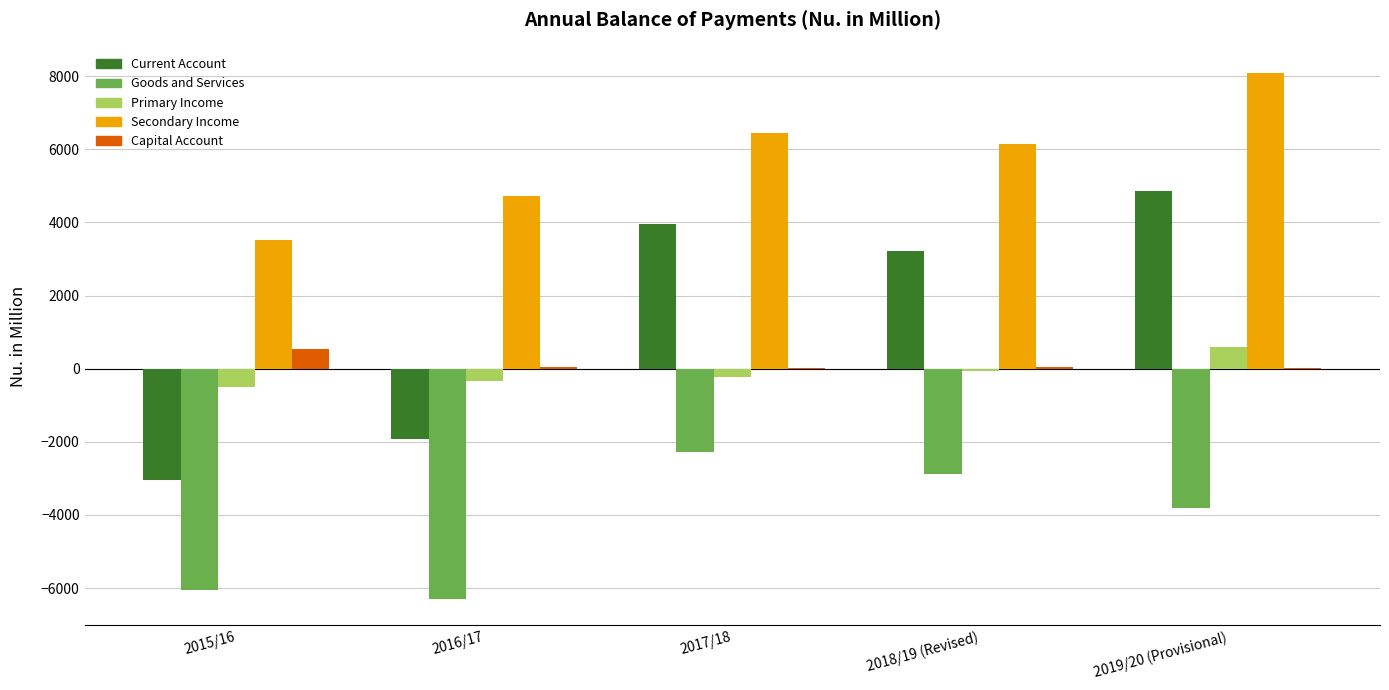

How many values in the Primary Income series exceed -214?

2